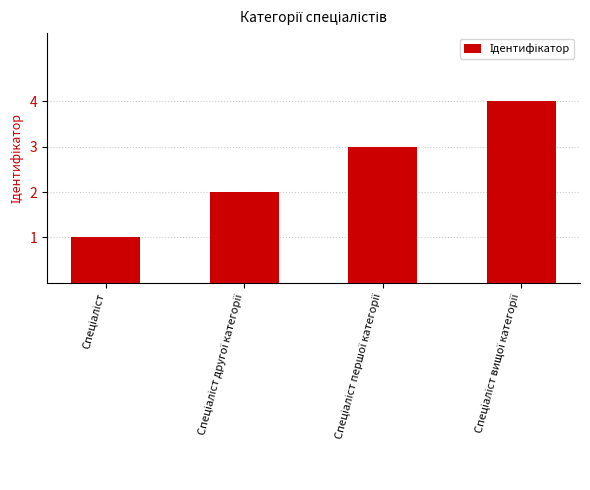

What is the greatest value displayed?

4